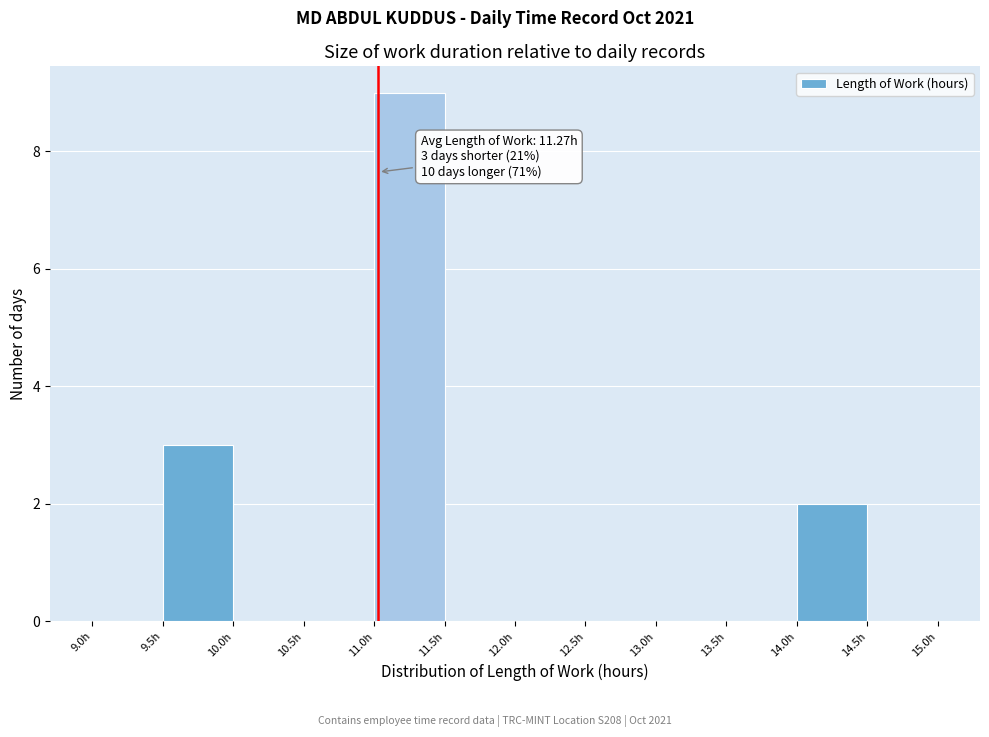

Which range on the x-axis has the tallest bar?

11.0 to 11.5